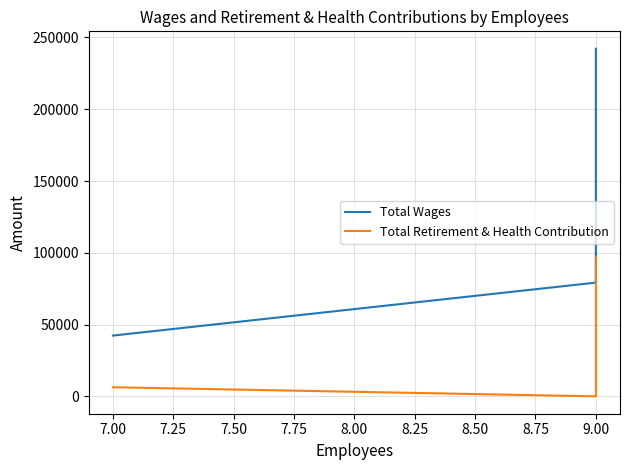

At 9.00, list the series in order from smallest to largest.

Total Retirement & Health Contribution, Total Wages